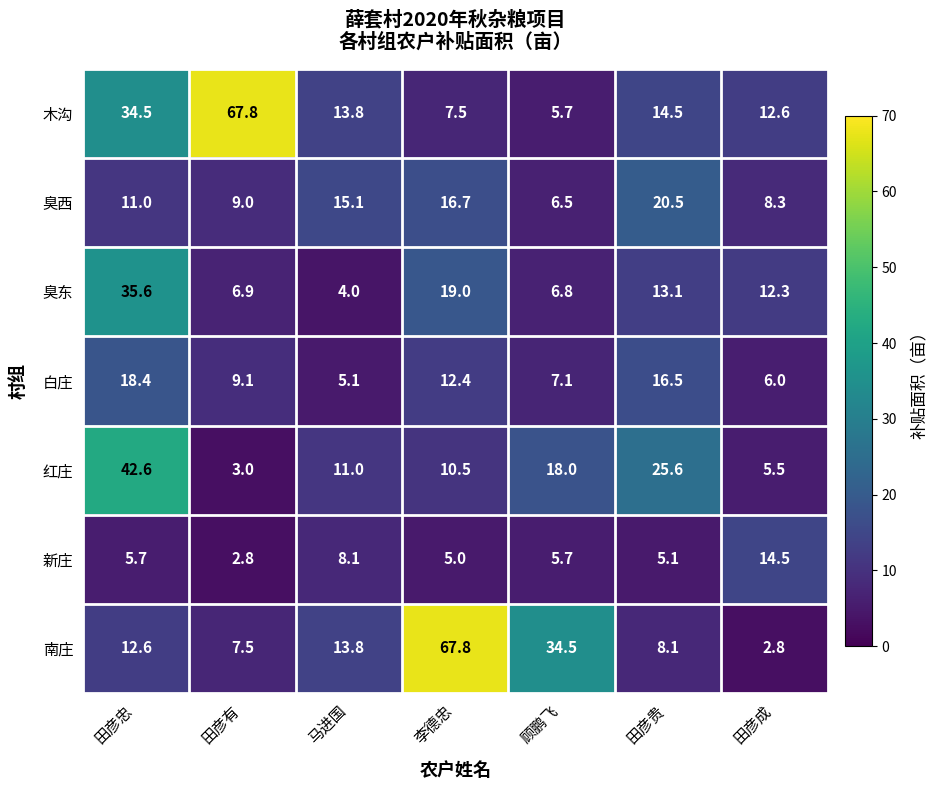

At which label does 臭东 first exceed 12?

田彦忠